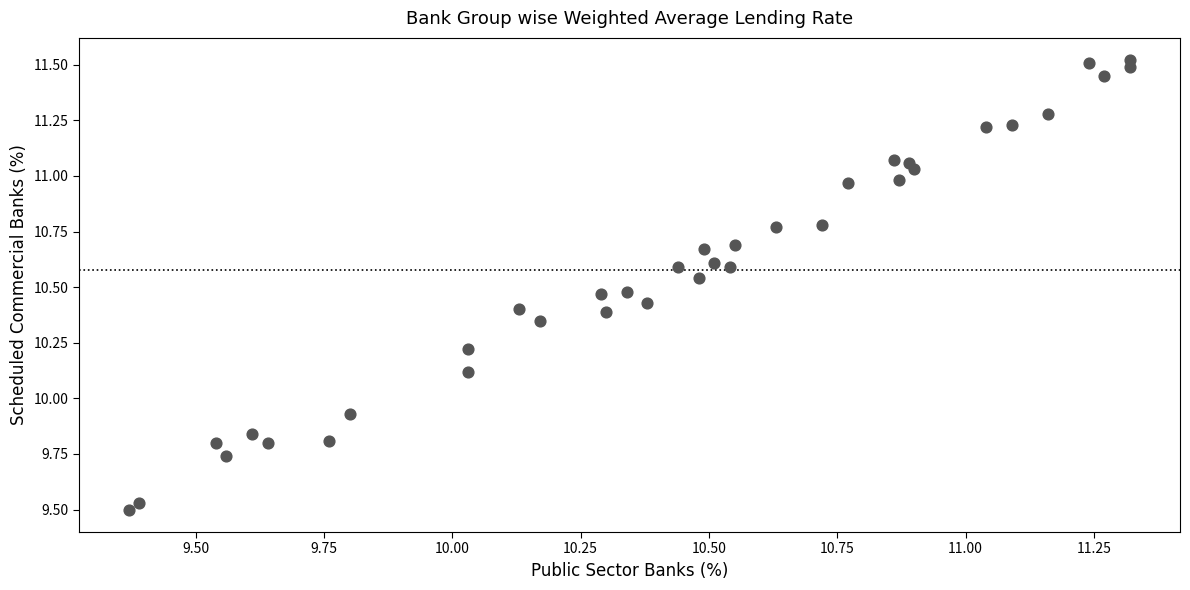

What is the range of X values (max minus min)?

2.0